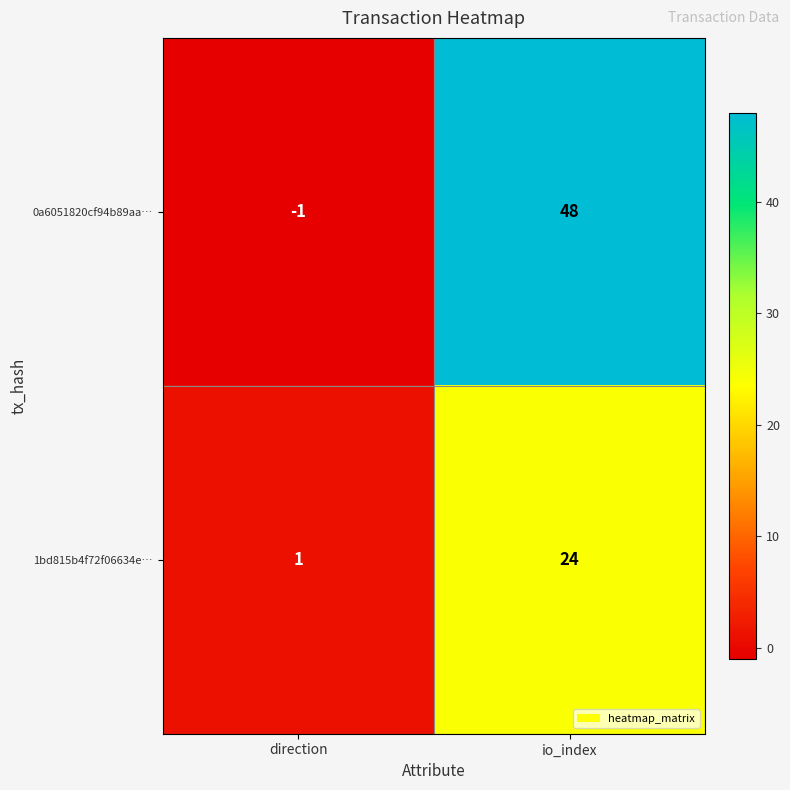

True or false: 0a6051820cf94b89aa… has a value of 48 at io_index.

True